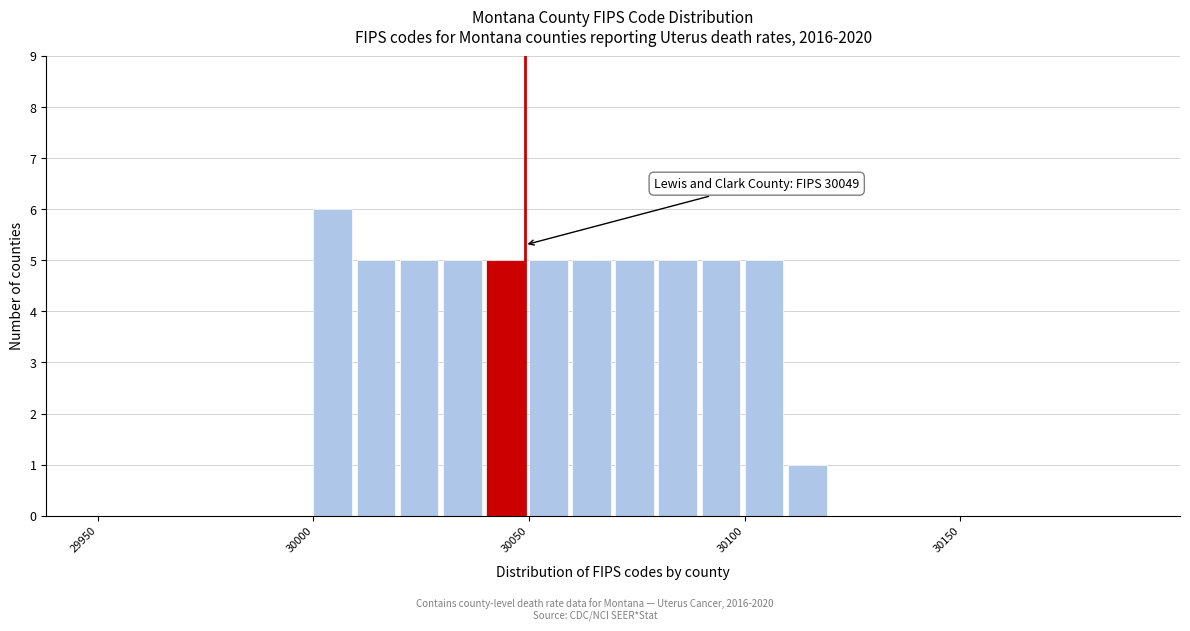

Read against the x-axis, roughly where is the centre of the tallest bar?

30005